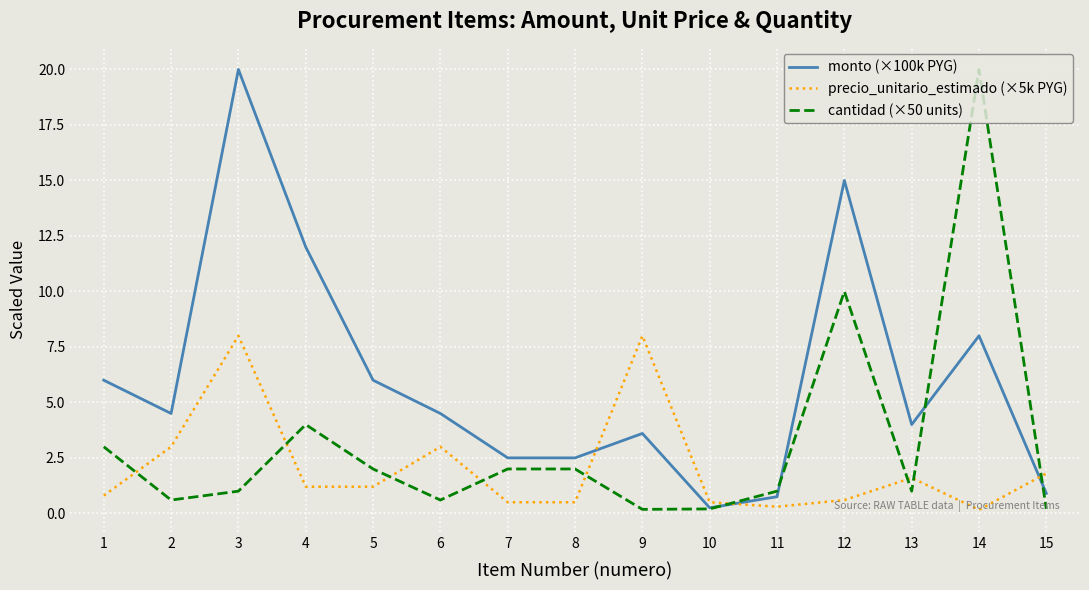

Is the value of precio_unitario_estimado (×5k PYG) at 11 greater than the value of cantidad (×50 units) at 5?

No